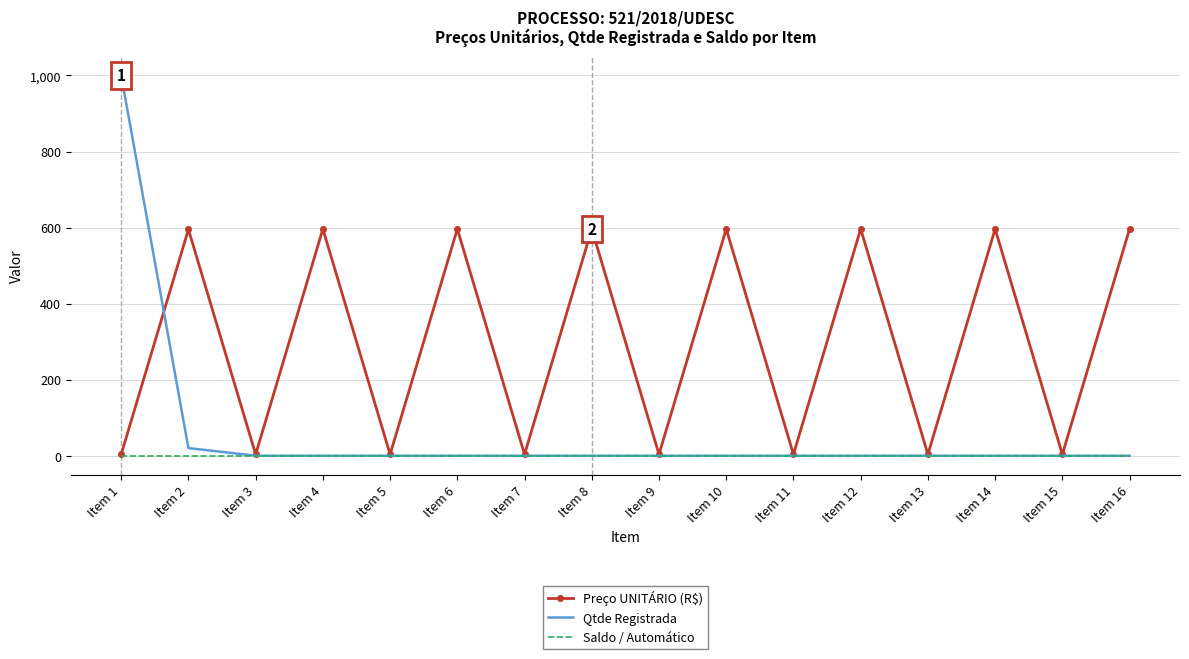

Rank the series by their average value, from lowest to highest.

Saldo / Automático, Qtde Registrada, Preço UNITÁRIO (R$)